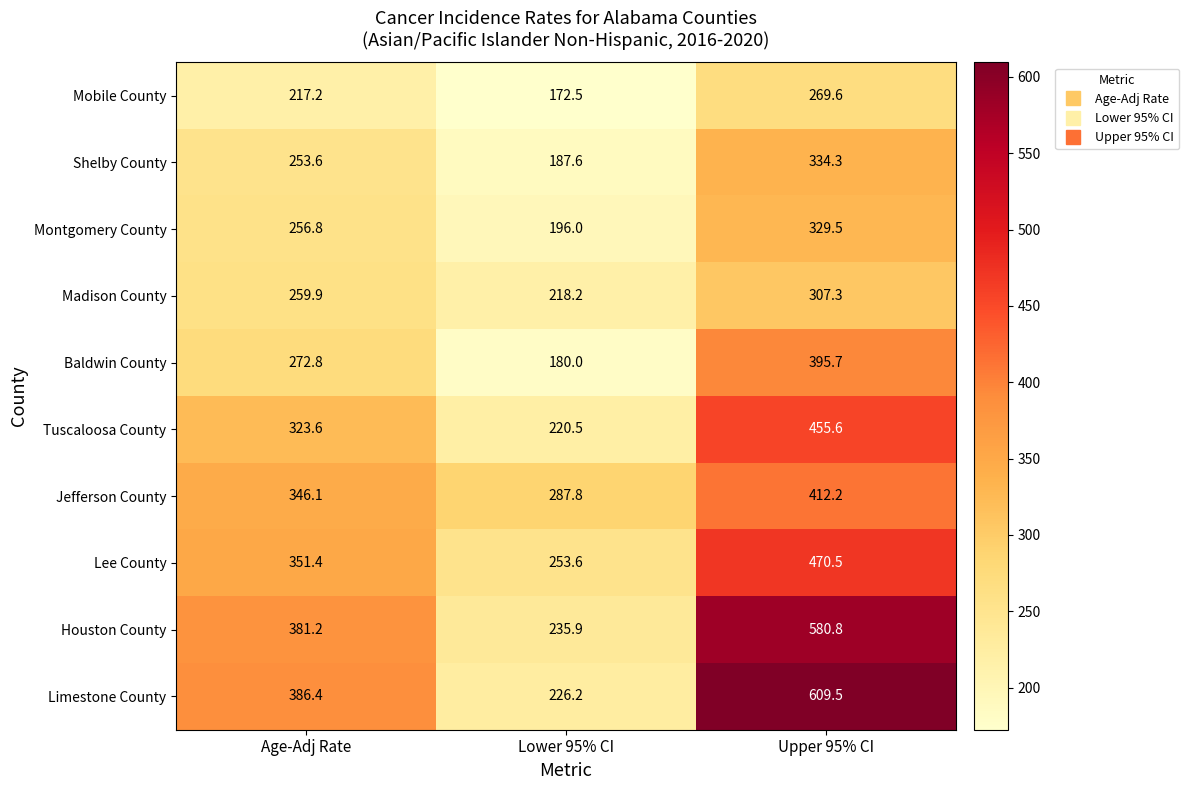

The Madison County series shows 218.2 at Lower 95% CI. True or false?

True